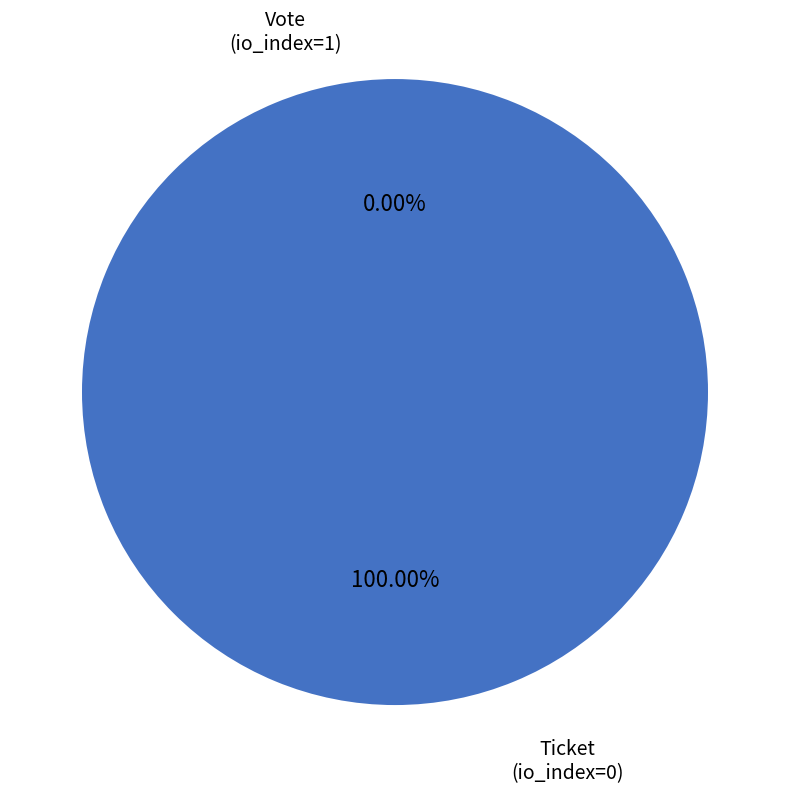

Which category accounts for the majority?

Vote (io_index=1)